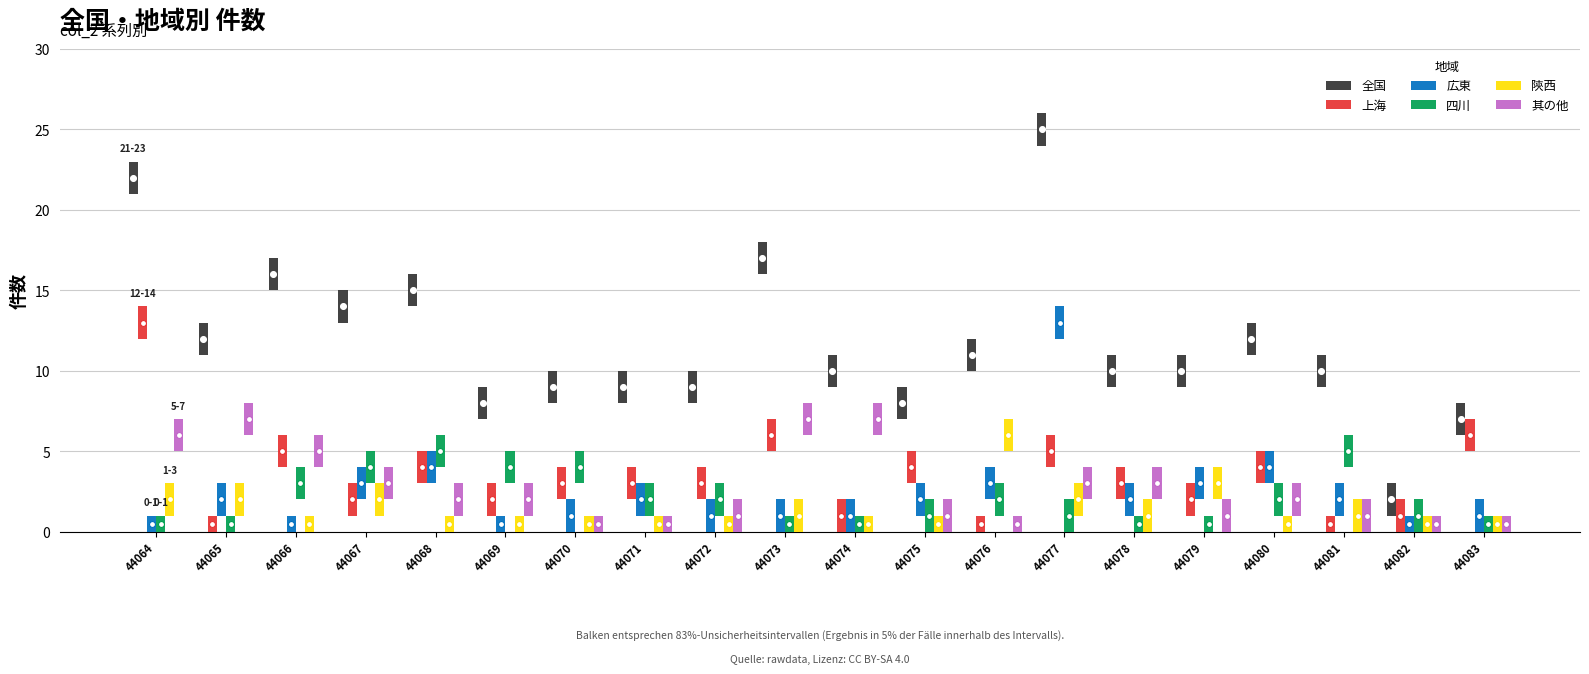

Which series has the largest total across all categories?

全国